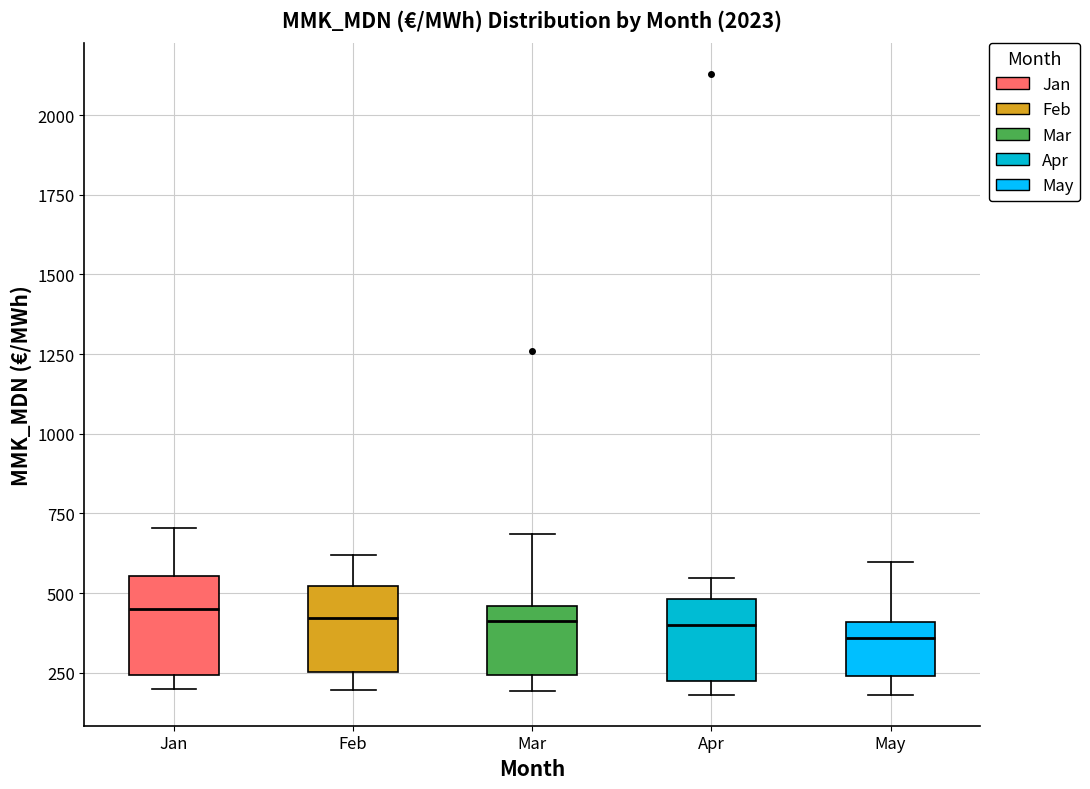

Reading left to right, read every box against the y-axis: the position of its median line, the range the box covers, and the ends of its whiskers. The values are not printed on the chart, so give them approximately, as read against the axis.

Jan: median 450, box 250 to 550, whiskers 200 to 700
Feb: median 400, box 250 to 500, whiskers 200 to 600
Mar: median 400, box 250 to 450, whiskers 200 to 700
Apr: median 400, box 250 to 500, whiskers 200 to 550
May: median 350, box 250 to 400, whiskers 200 to 600